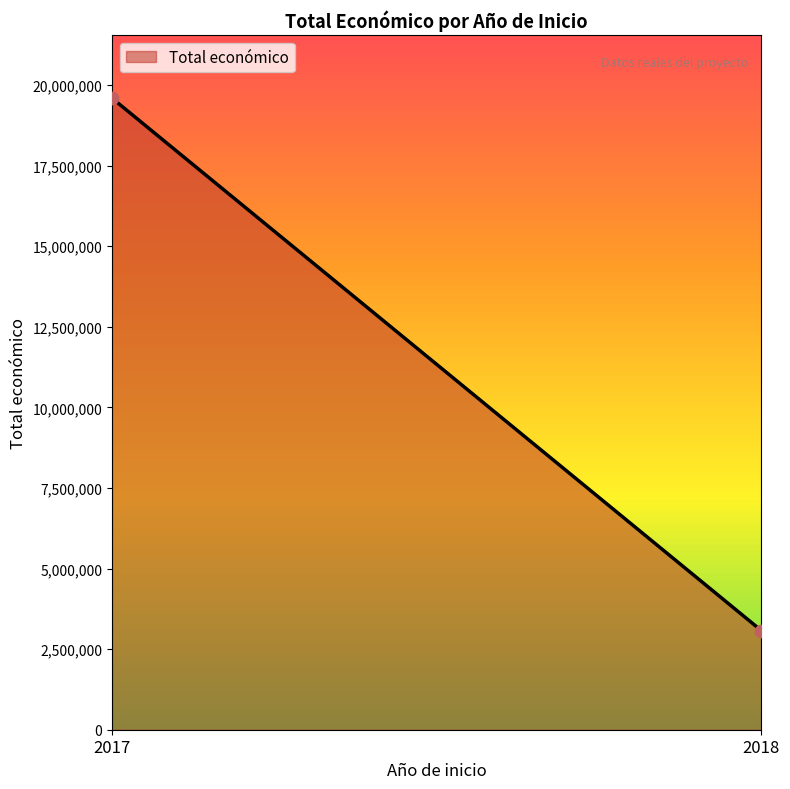

What is the range of Y values (max minus min)?

16520453